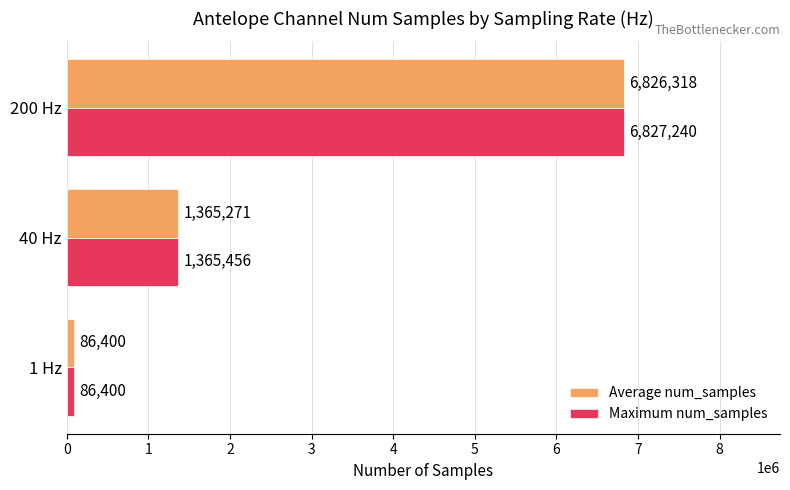

Count the Average num_samples values in the range 86400 to 6826318.

3